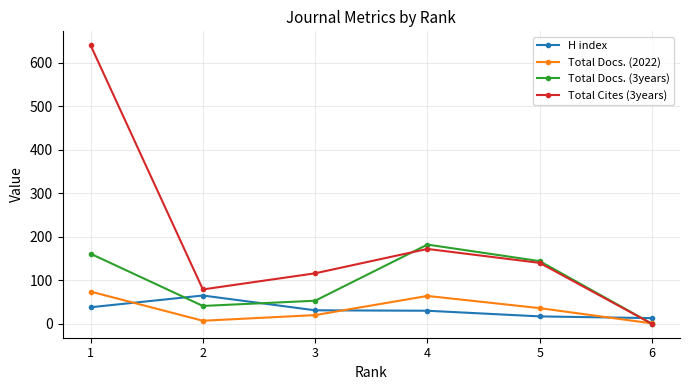

What is the maximum value shown in the chart?

640